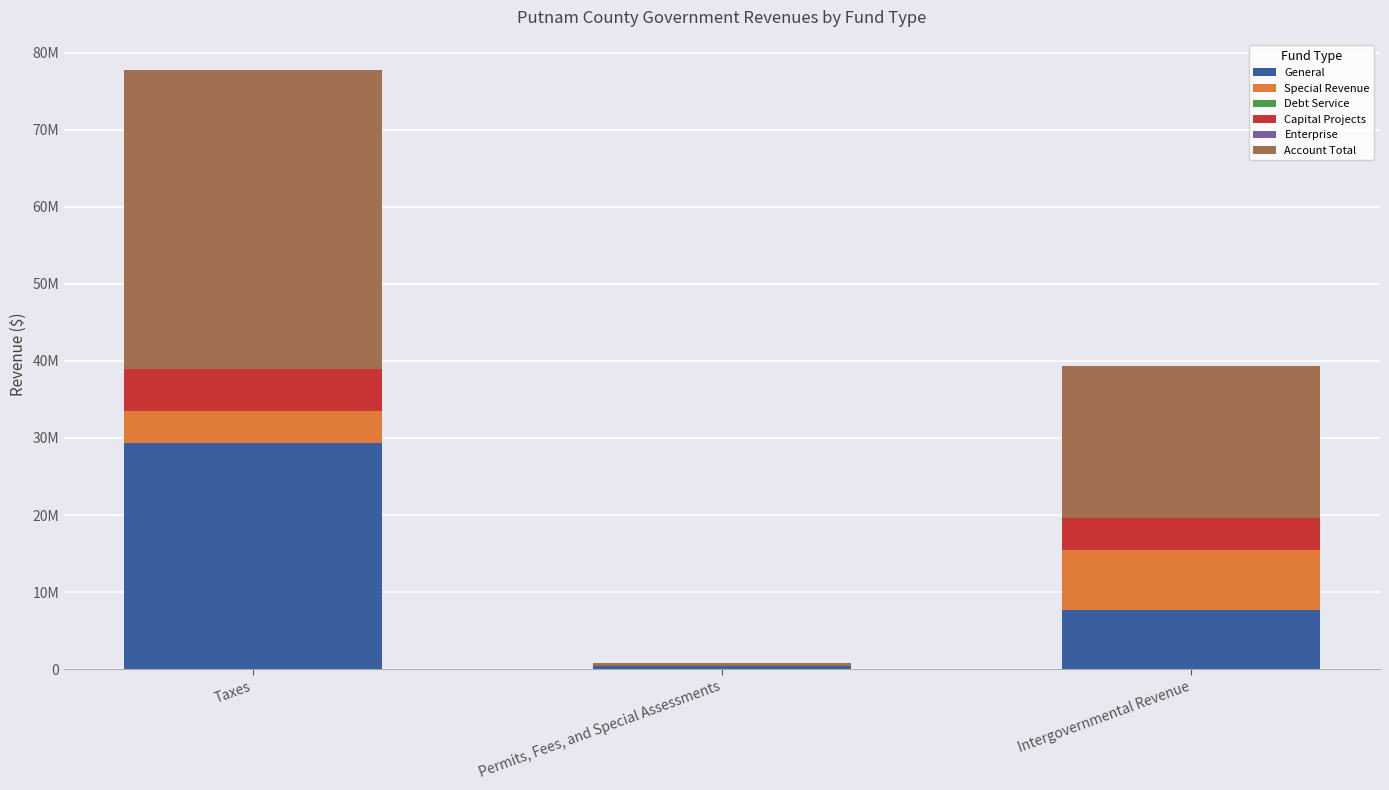

Are the bars horizontal?

No